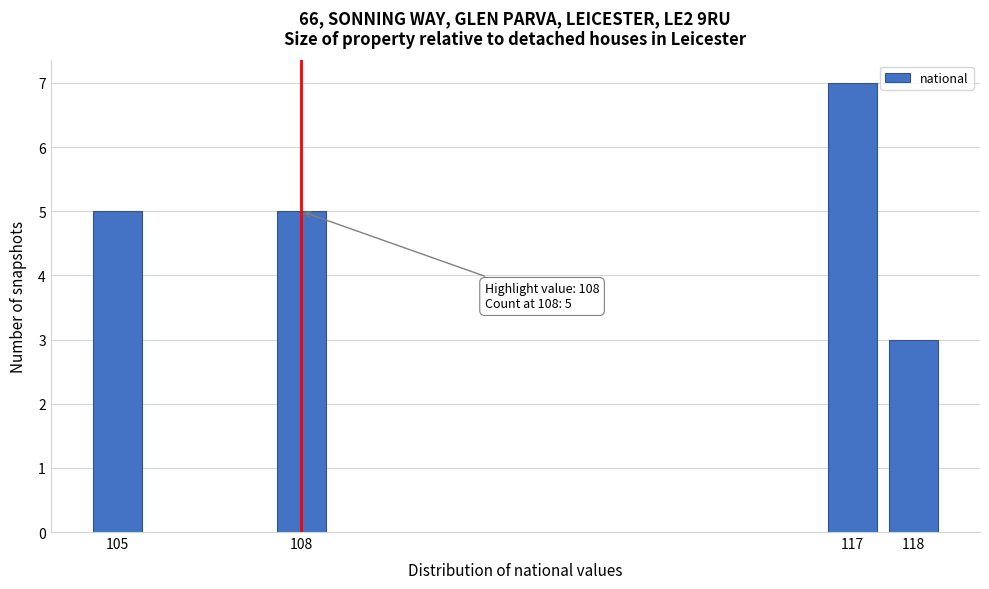

Reading left to right, list all the values displayed in this chart.

5	5	7	3